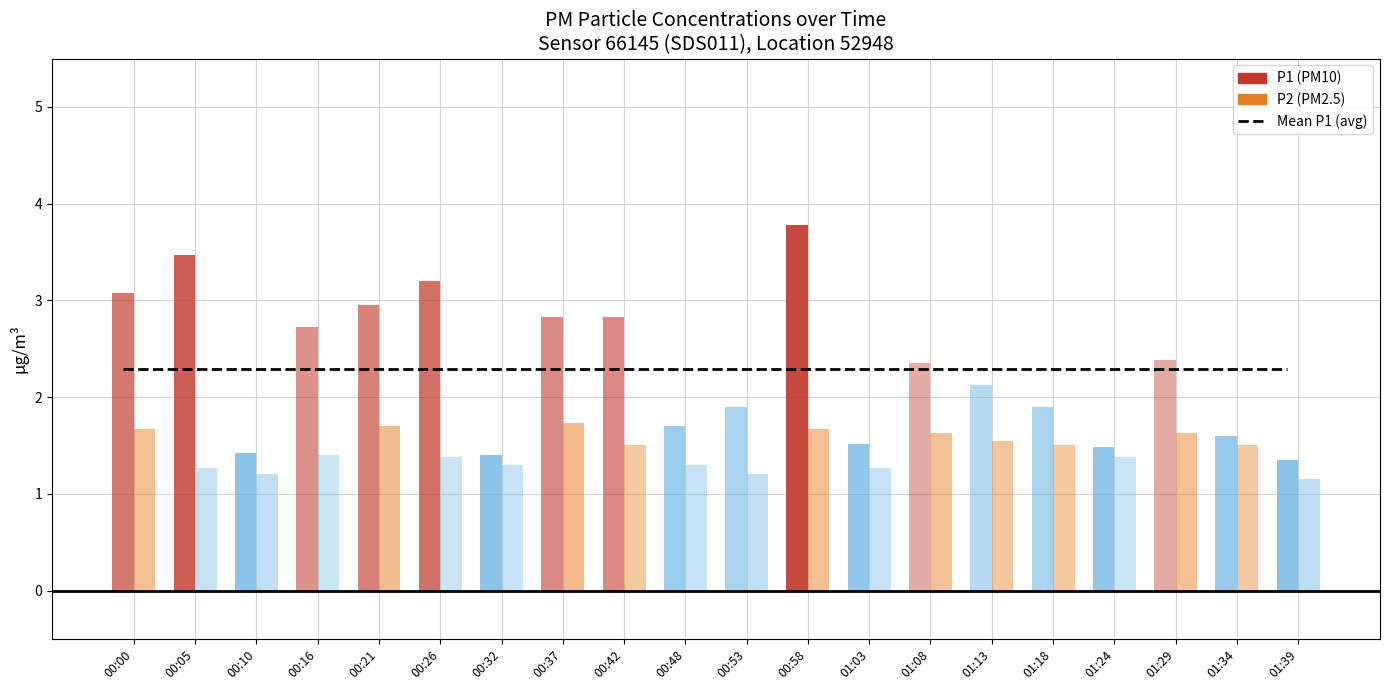

What is the greatest value displayed?

3.8